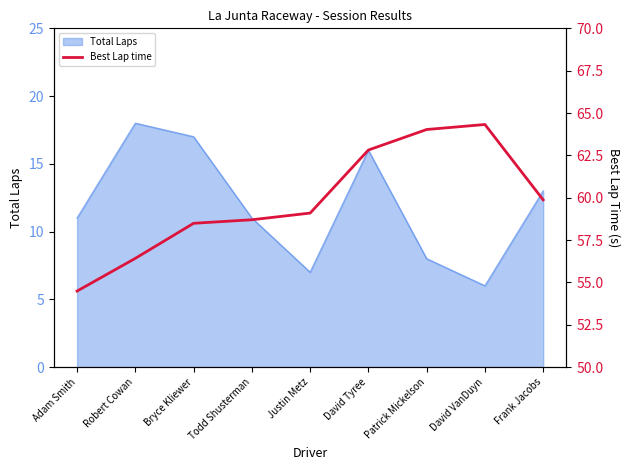

True or false: there are more than 2 points higher than both neighbors.

False